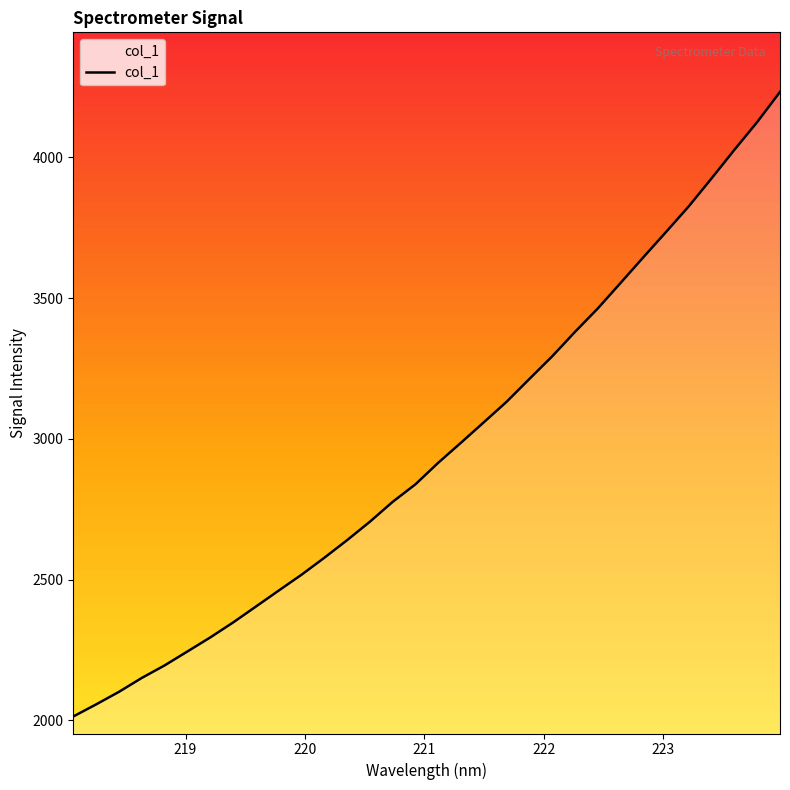

What is the minimum value shown in the chart?

2014.1